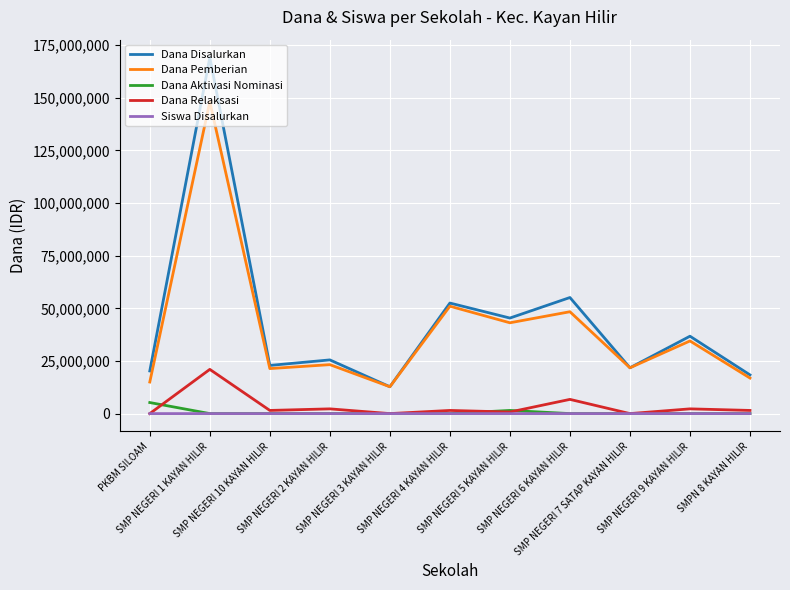

True or false: Dana Pemberian has more than 0 points higher than both neighbors.

True